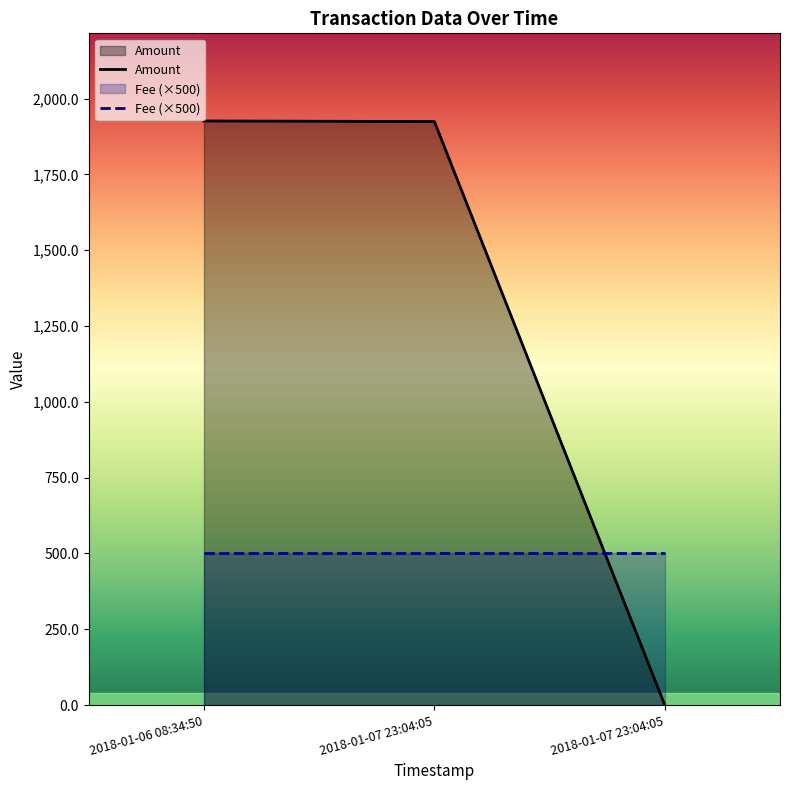

Which category has the lowest value across all series?

2018-01-07 23:04:05